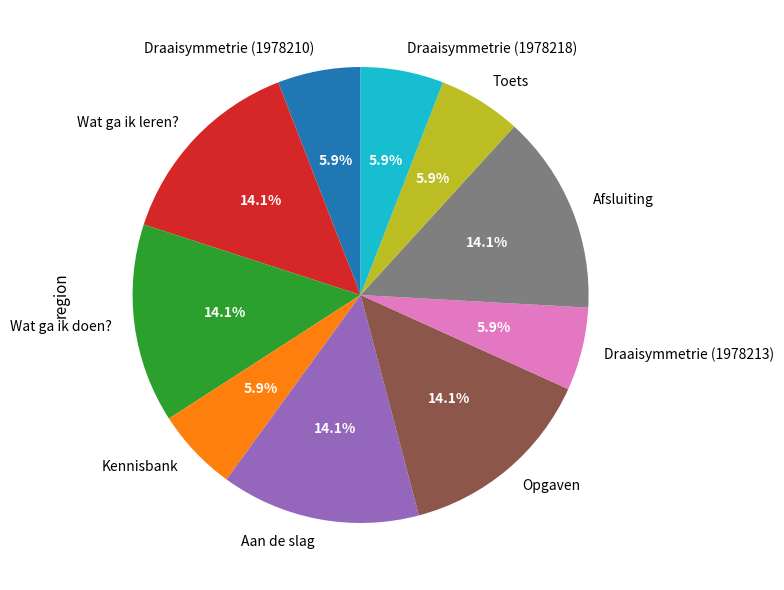

Between Kennisbank and Afsluiting, which is larger?

Afsluiting